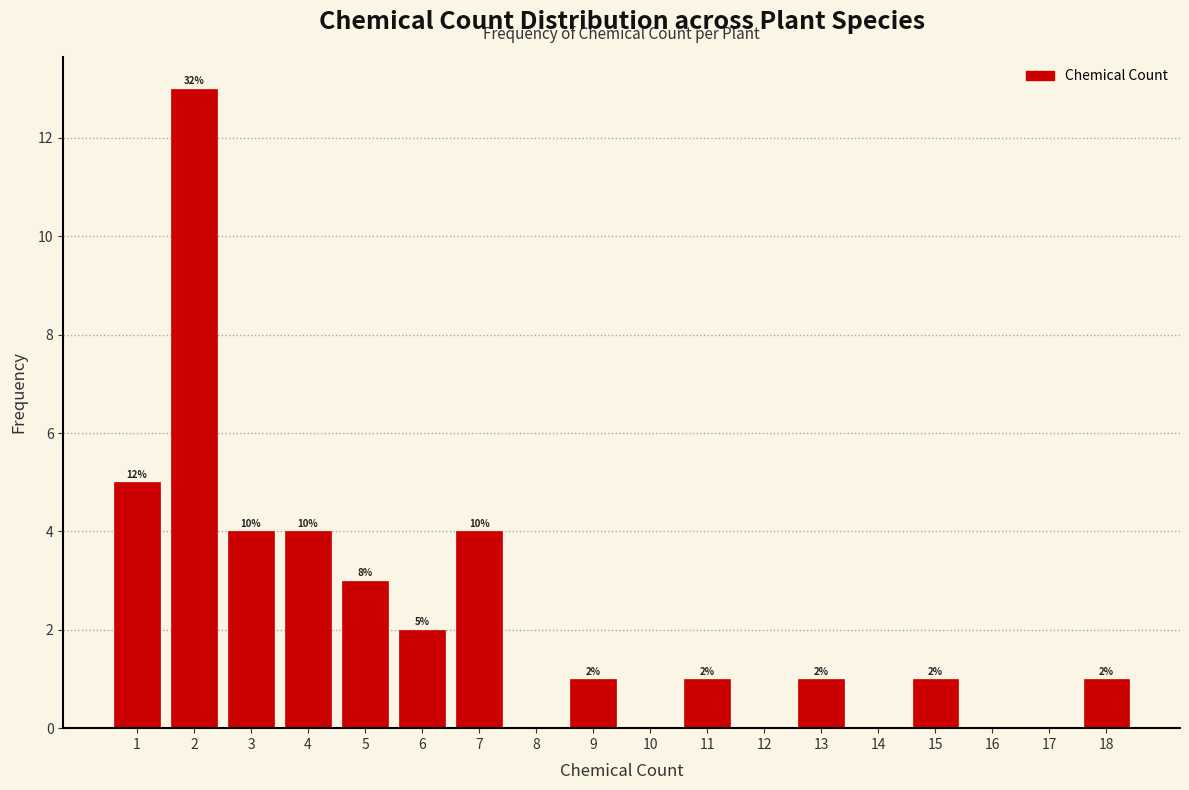

Reading right to left, transcribe all the data shown in this chart.

18=1	17=0	16=0	15=1	14=0	13=1	12=0	11=1	10=0	9=1	8=0	7=4	6=2	5=3	4=4	3=4	2=13	1=5